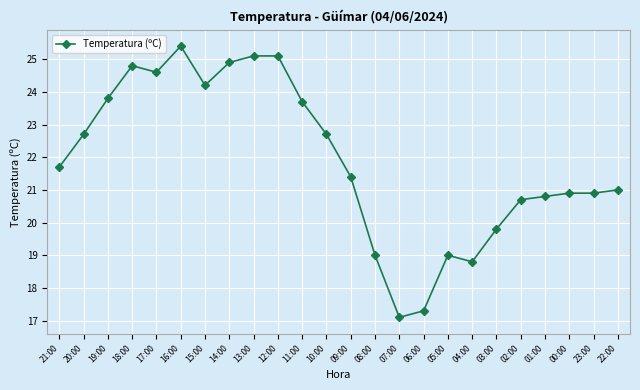

What is the value of the 22nd point from the left?

20.9